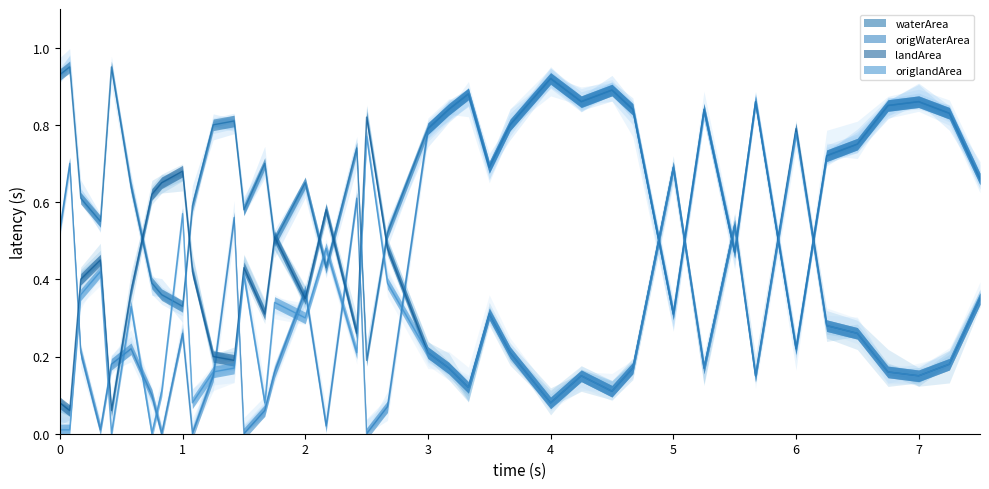

How many interior local peaks does the origWaterArea series have?

12